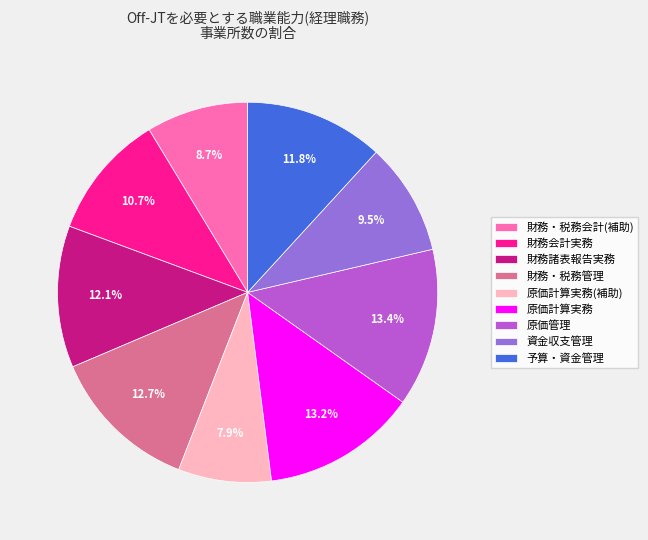

Which slice is the smallest?

原価計算実務(補助)